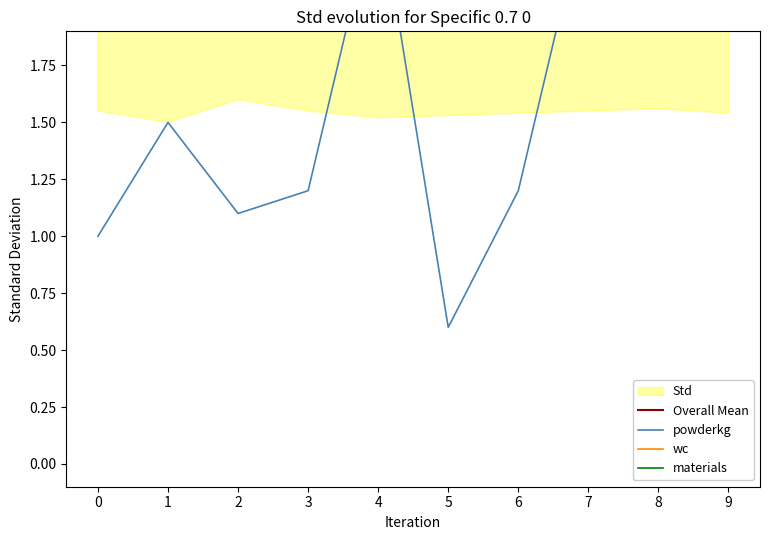

At which category is the sum across all series the highest?

7